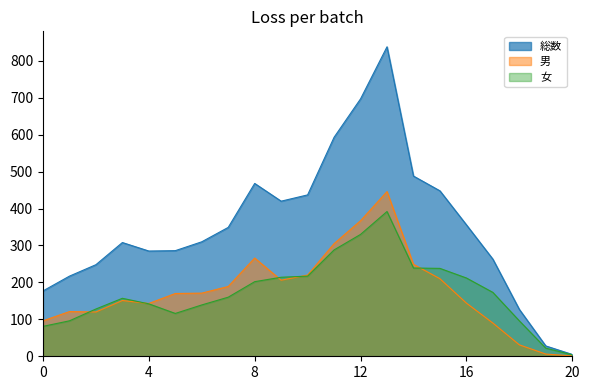

True or false: 女 and 男 intersect in this chart.

True